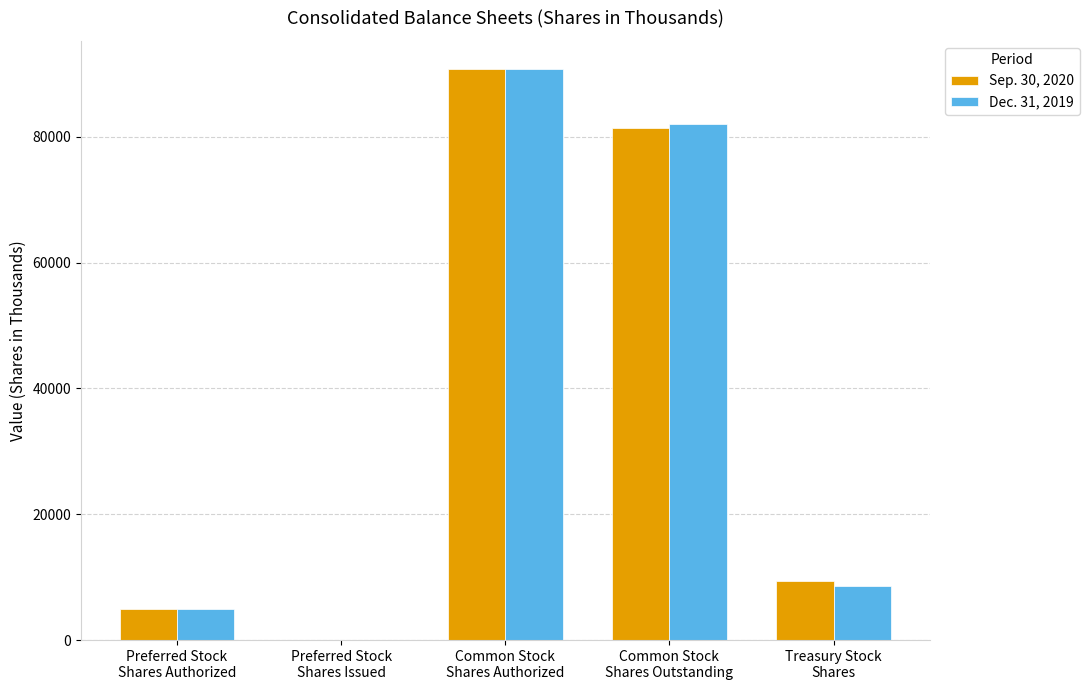

Reading left to right, transcribe all the data shown in this chart.

Sep. 30, 2020: Preferred Stock
Shares Authorized=5000	Preferred Stock
Shares Issued=0	Common Stock
Shares Authorized=90689	Common Stock
Shares Outstanding=81370	Treasury Stock
Shares=9319
Dec. 31, 2019: Preferred Stock
Shares Authorized=5000	Preferred Stock
Shares Issued=0	Common Stock
Shares Authorized=90689	Common Stock
Shares Outstanding=82028	Treasury Stock
Shares=8661